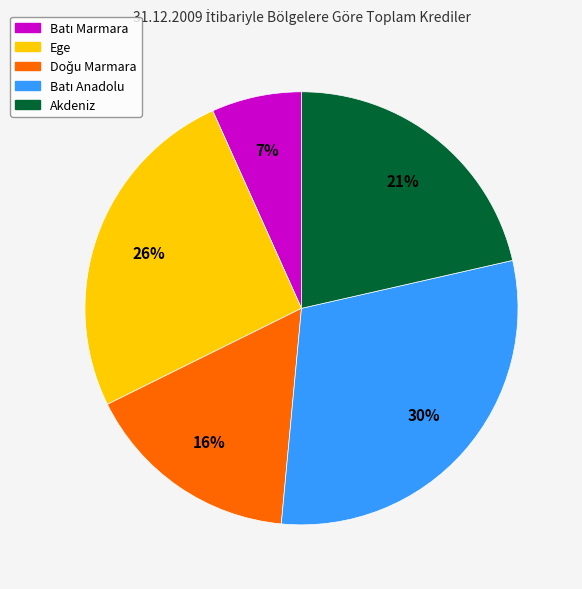

Is it true that Akdeniz is 21% of the pie?

True